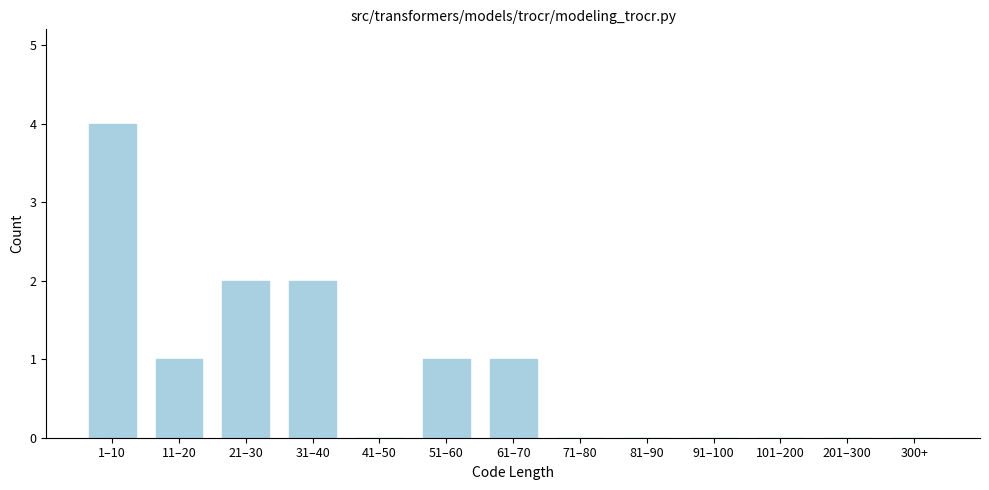

Reading left to right, extract all data points from this chart.

1–10=4	11–20=1	21–30=2	31–40=2	41–50=0	51–60=1	61–70=1	71–80=0	81–90=0	91–100=0	101–200=0	201–300=0	300+=0